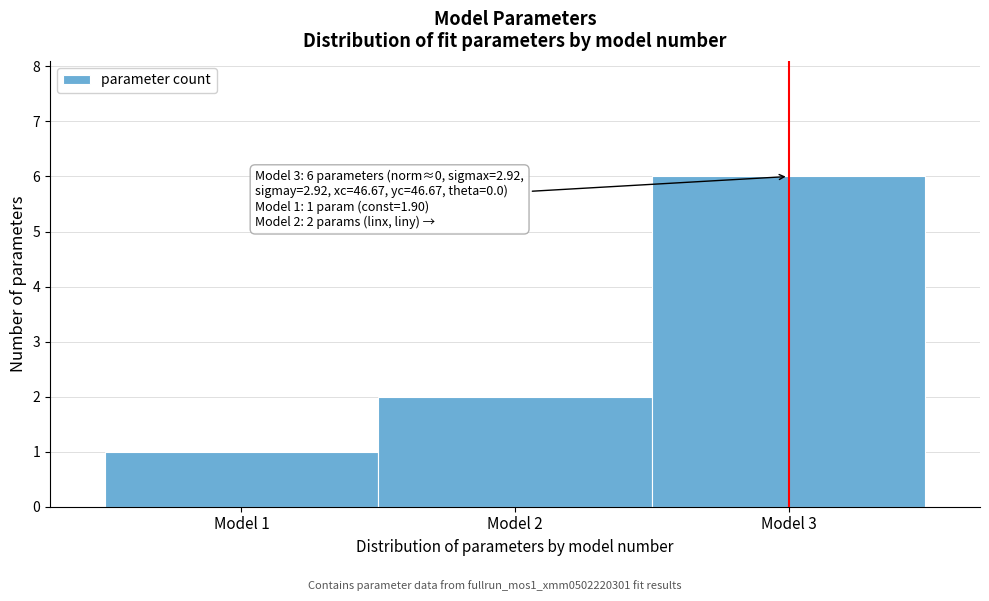

Over which range of the x-axis is the bar tallest?

2.5 to 3.5